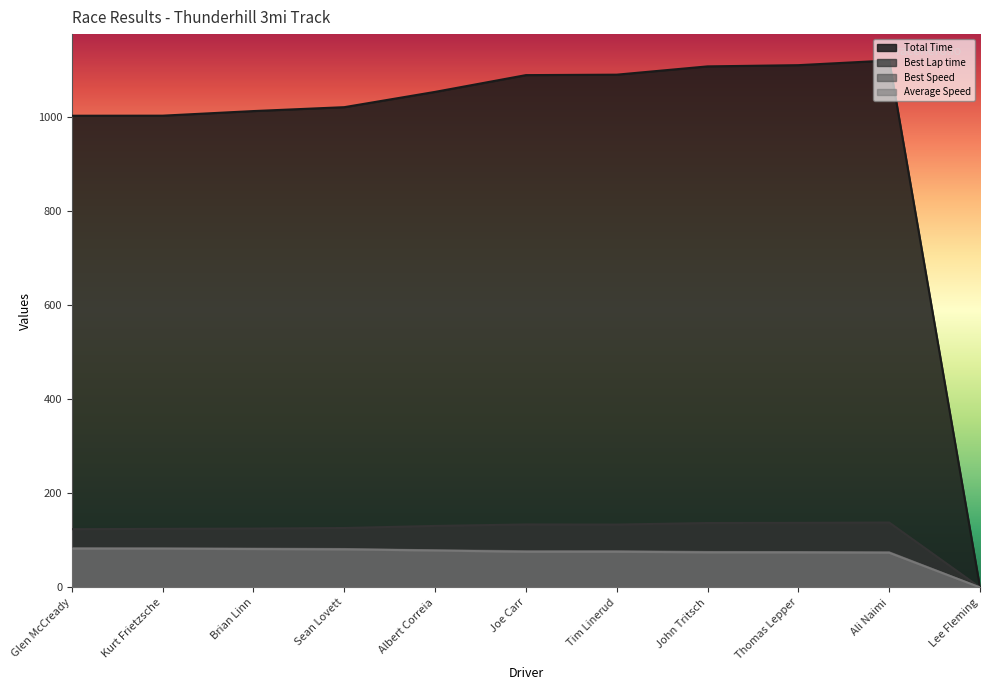

What is the difference between the maximum and minimum values in the Best Speed series?

83.4